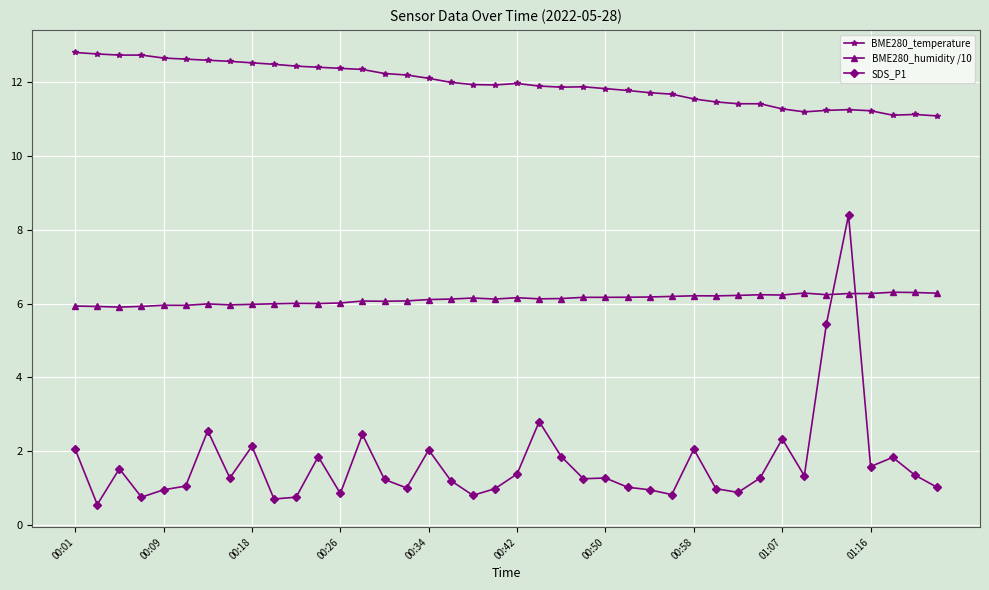

At how many categories does at least one series exceed 10?

40